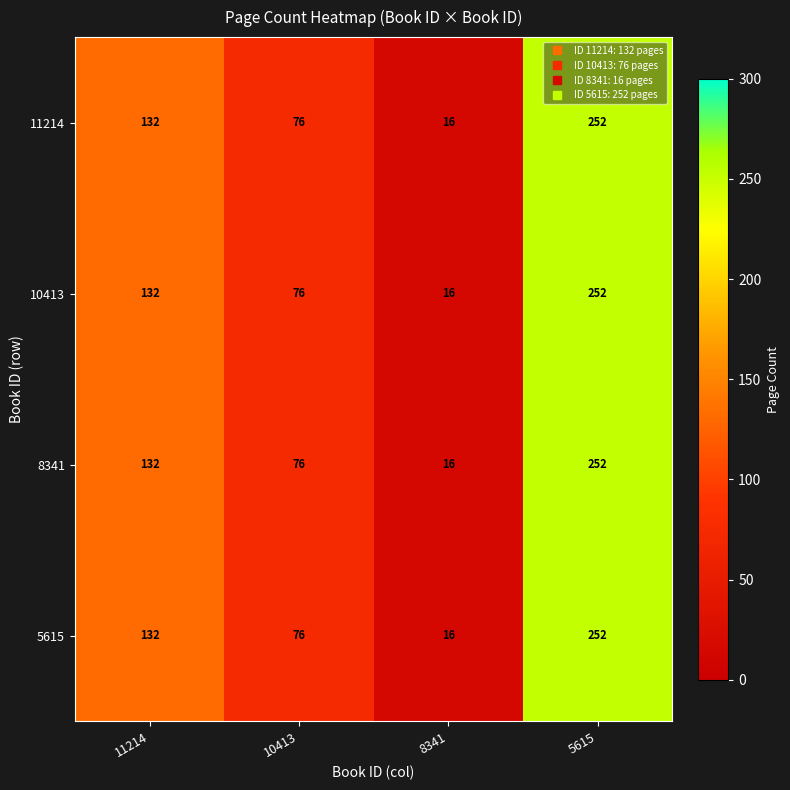

Is the value of 11214 at 11214 greater than the value of 8341 at 8341?

Yes